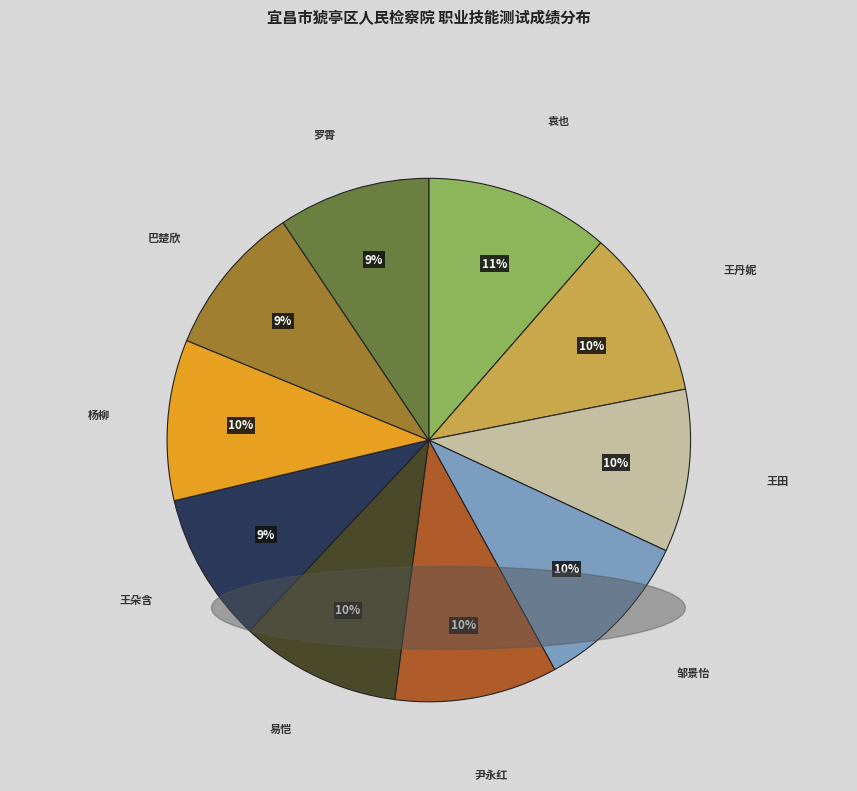

What percentage is the 易恺 slice, to the nearest percent?

10%